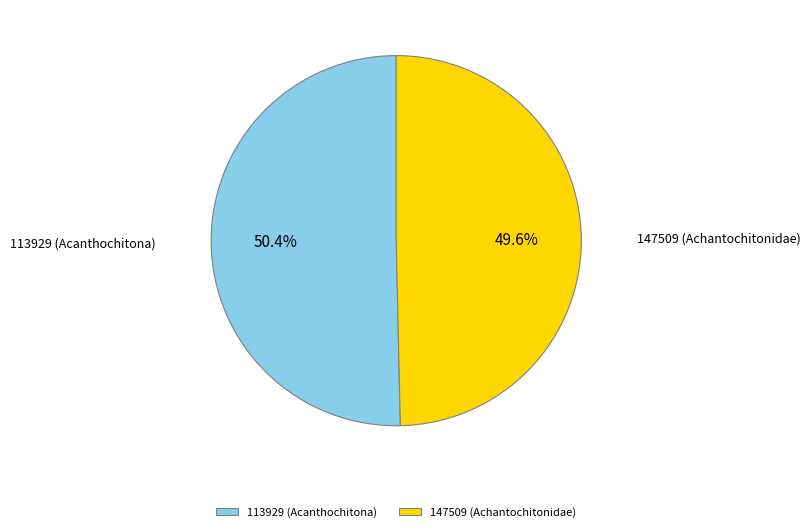

Which slice is the largest?

113929 (Acanthochitona)